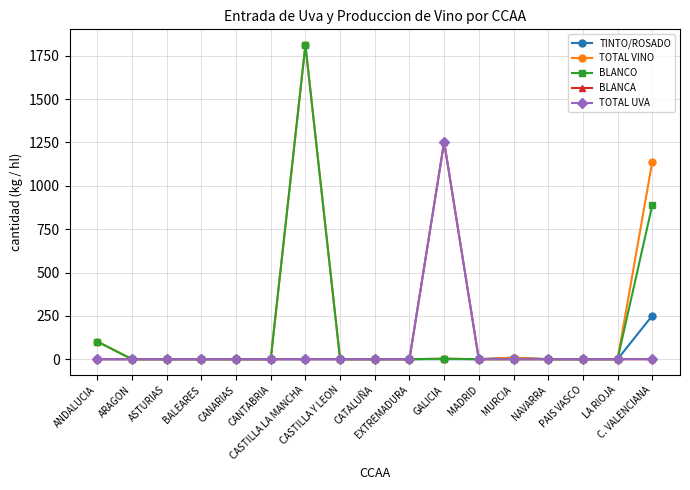

Rank the series at CANARIAS from lowest to highest value.

TINTO/ROSADO, TOTAL VINO, BLANCO, BLANCA, TOTAL UVA